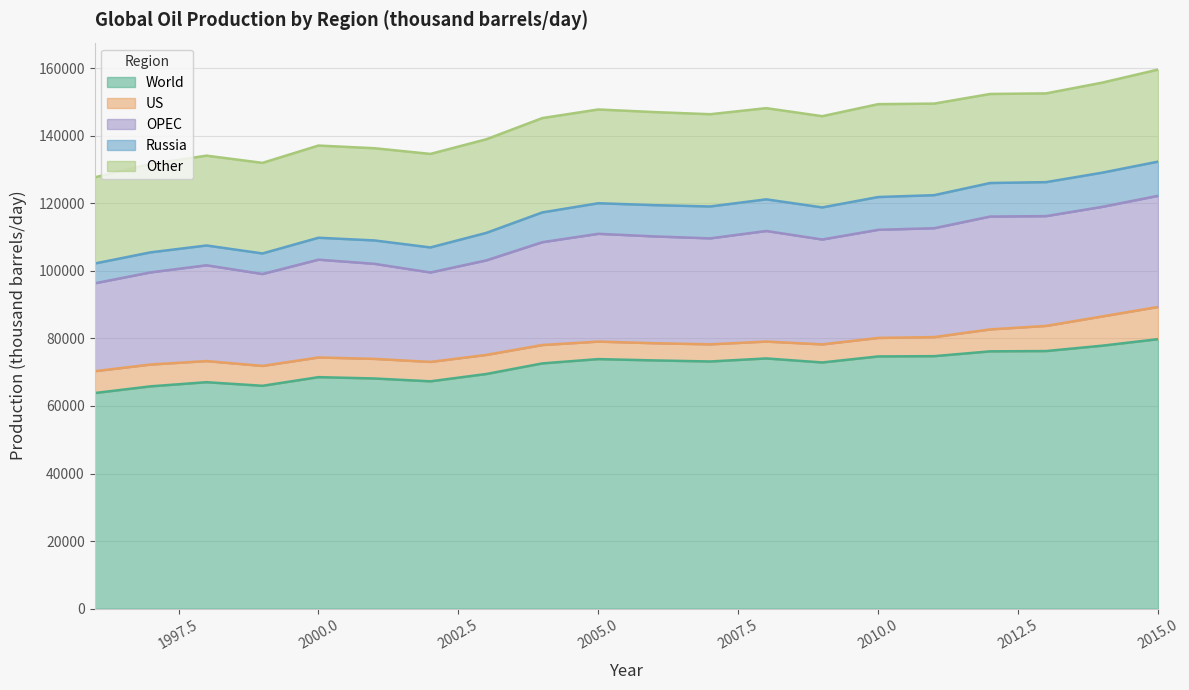

Where is the first local maximum for World?

1998